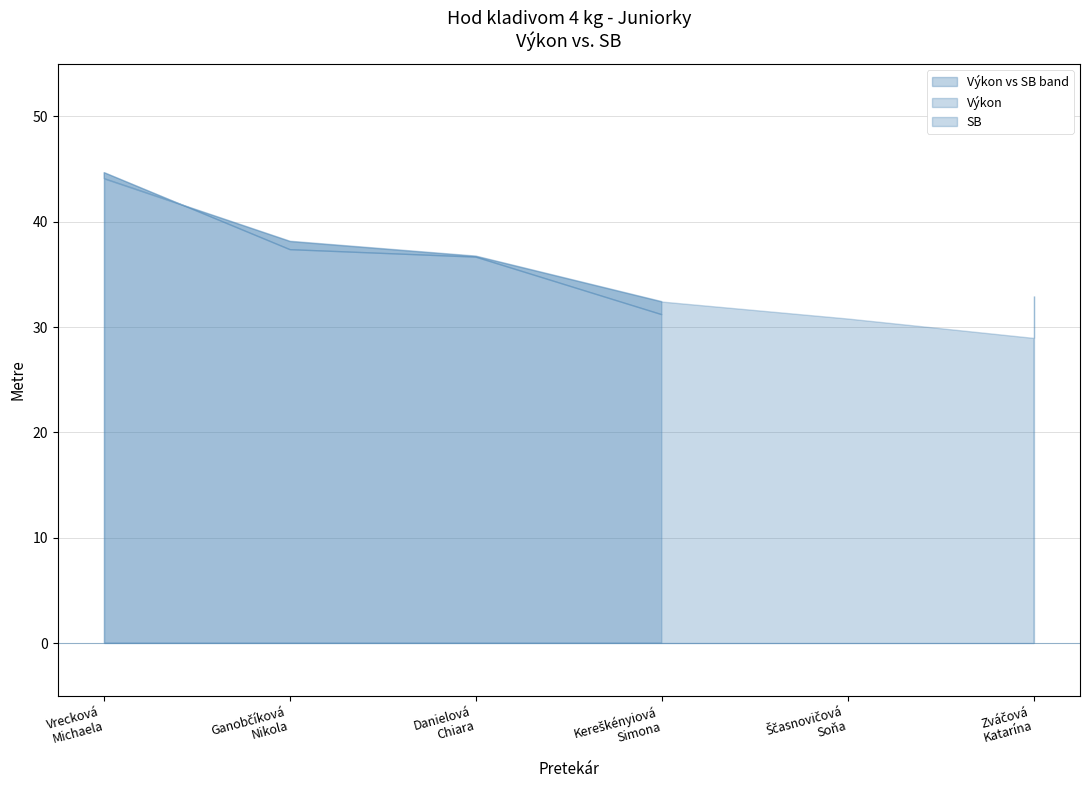

Which series has the largest range (max minus min)?

SB